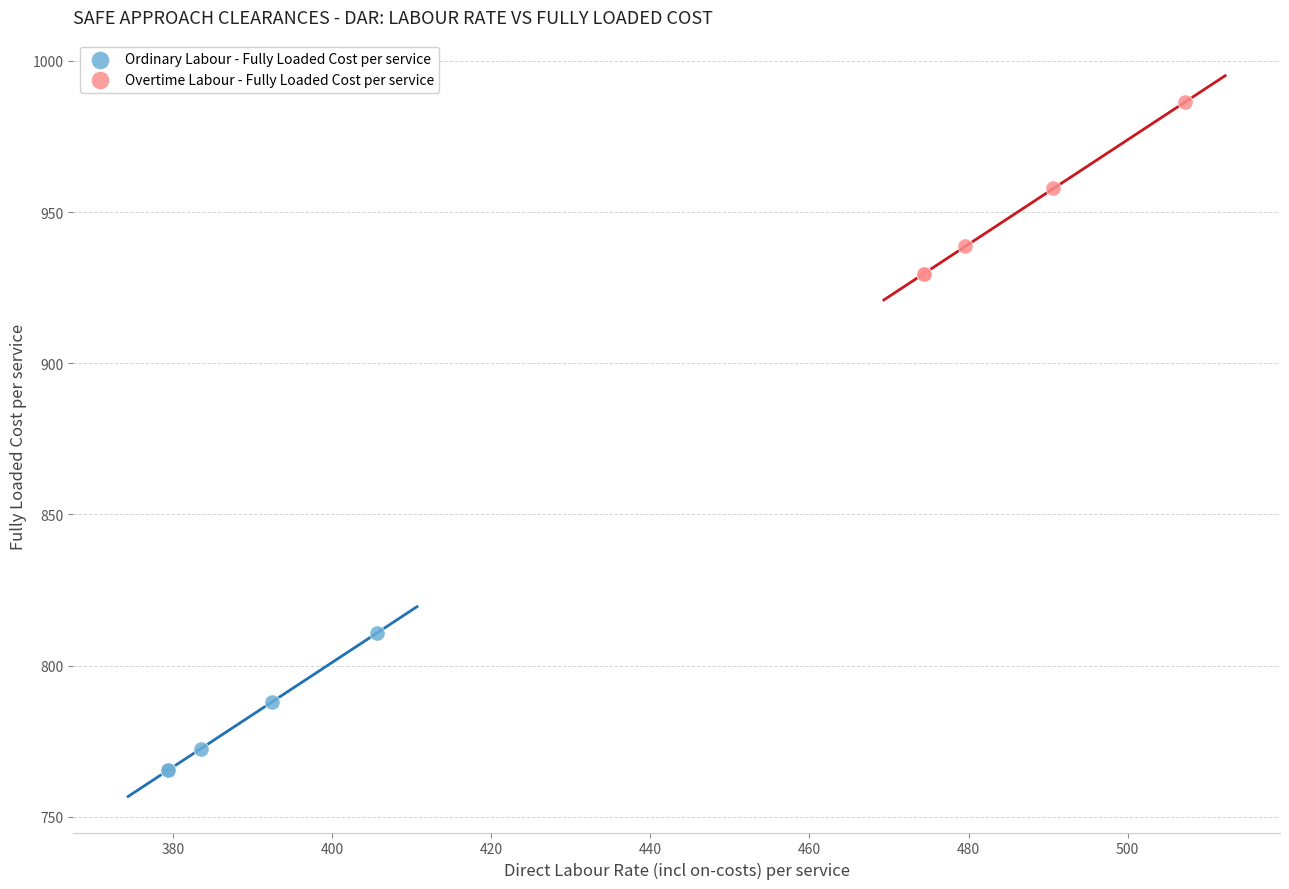

What are all the series names shown in the legend?

Ordinary Labour - Fully Loaded Cost per service, Overtime Labour - Fully Loaded Cost per service